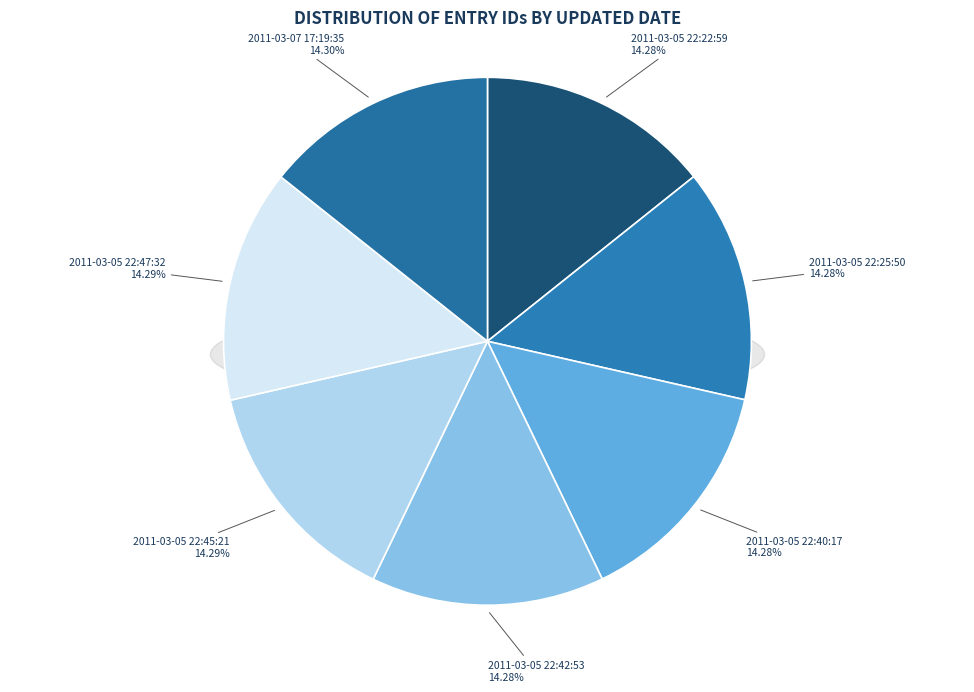

Is there a majority slice in this chart?

No